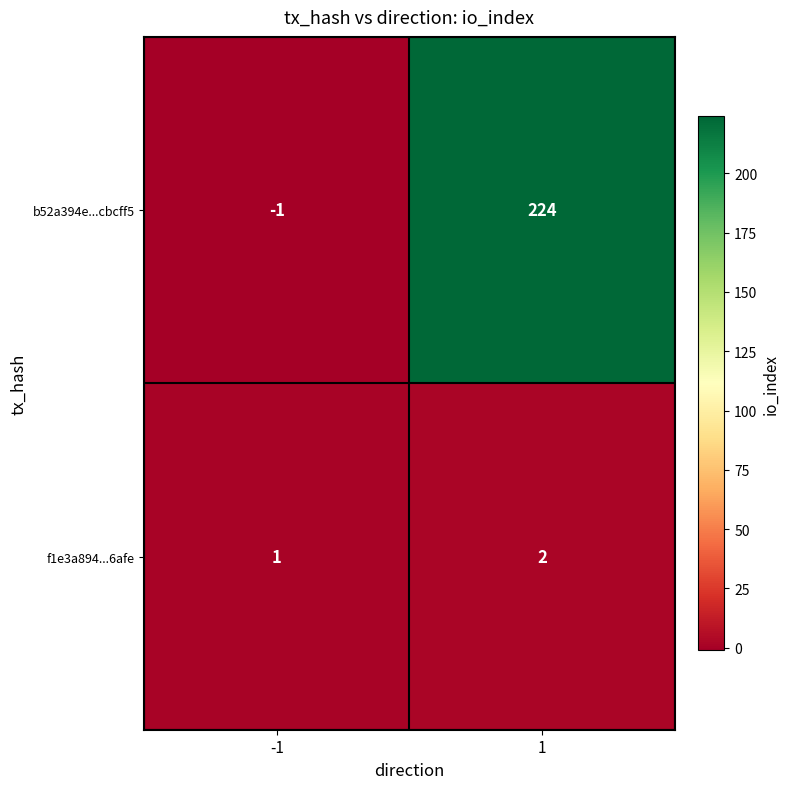

At which category is the sum across all series the highest?

1